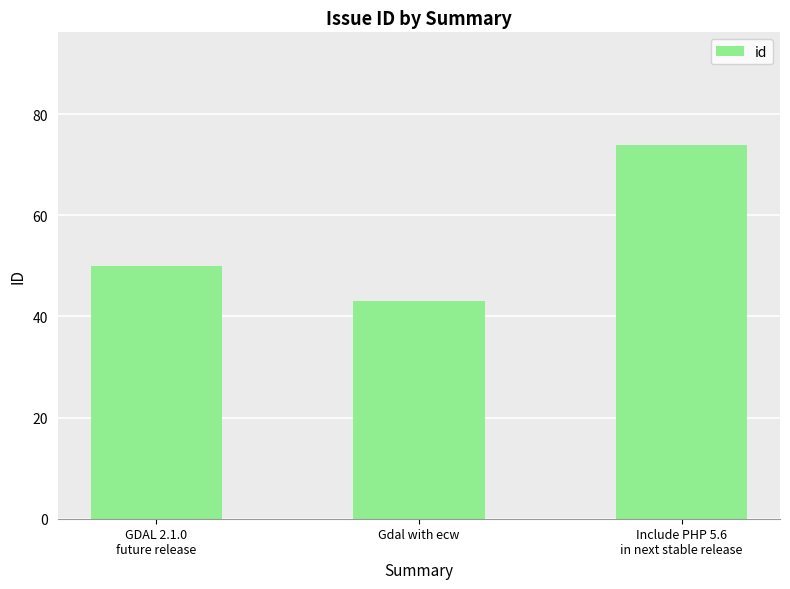

The chart shows a value of 29 at Include PHP 5.6
in next stable release. True or false?

False